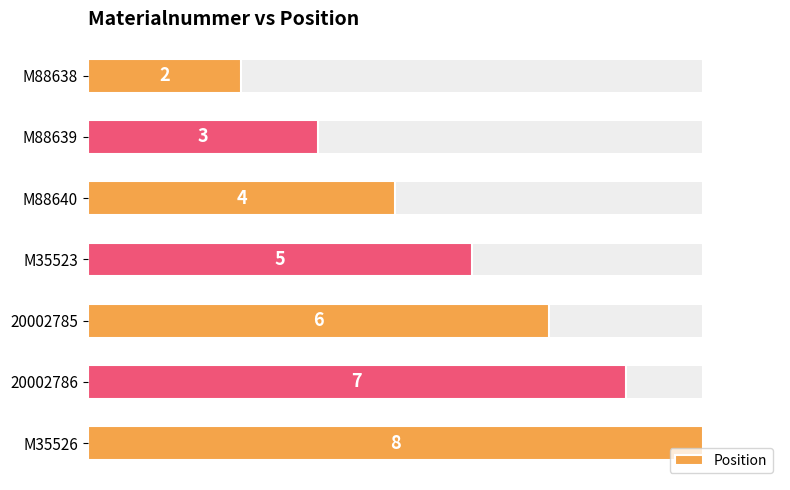

What is the smallest value displayed?

2